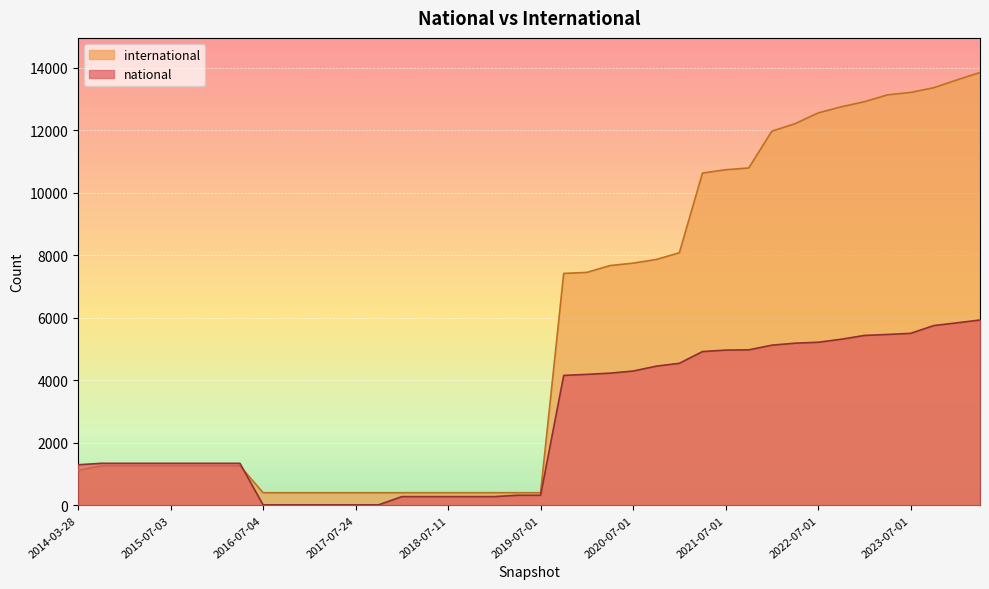

What is the label of the 19th point from the right?

2019-10-09